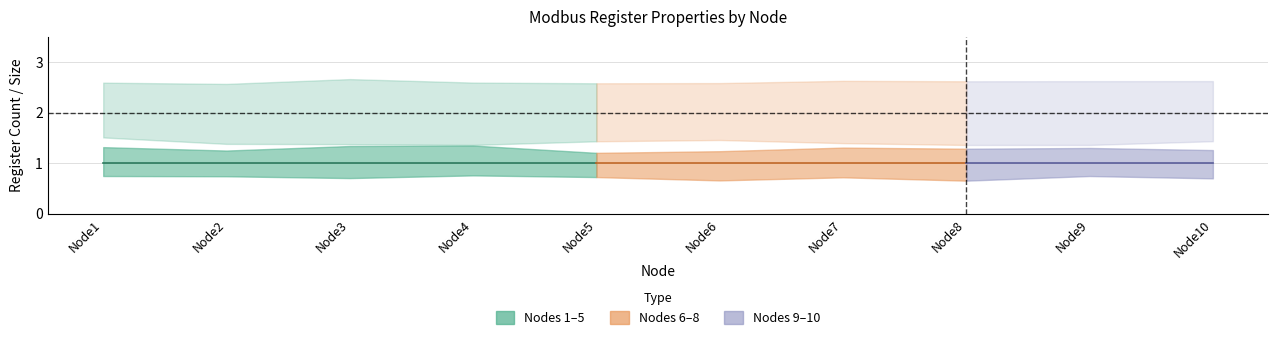

Reading left to right, extract all data points from this chart.

# of register: 1	1	1	1	1	1	1	1	1	1
Size: 2	2	2	2	2	2	2	2	2	2